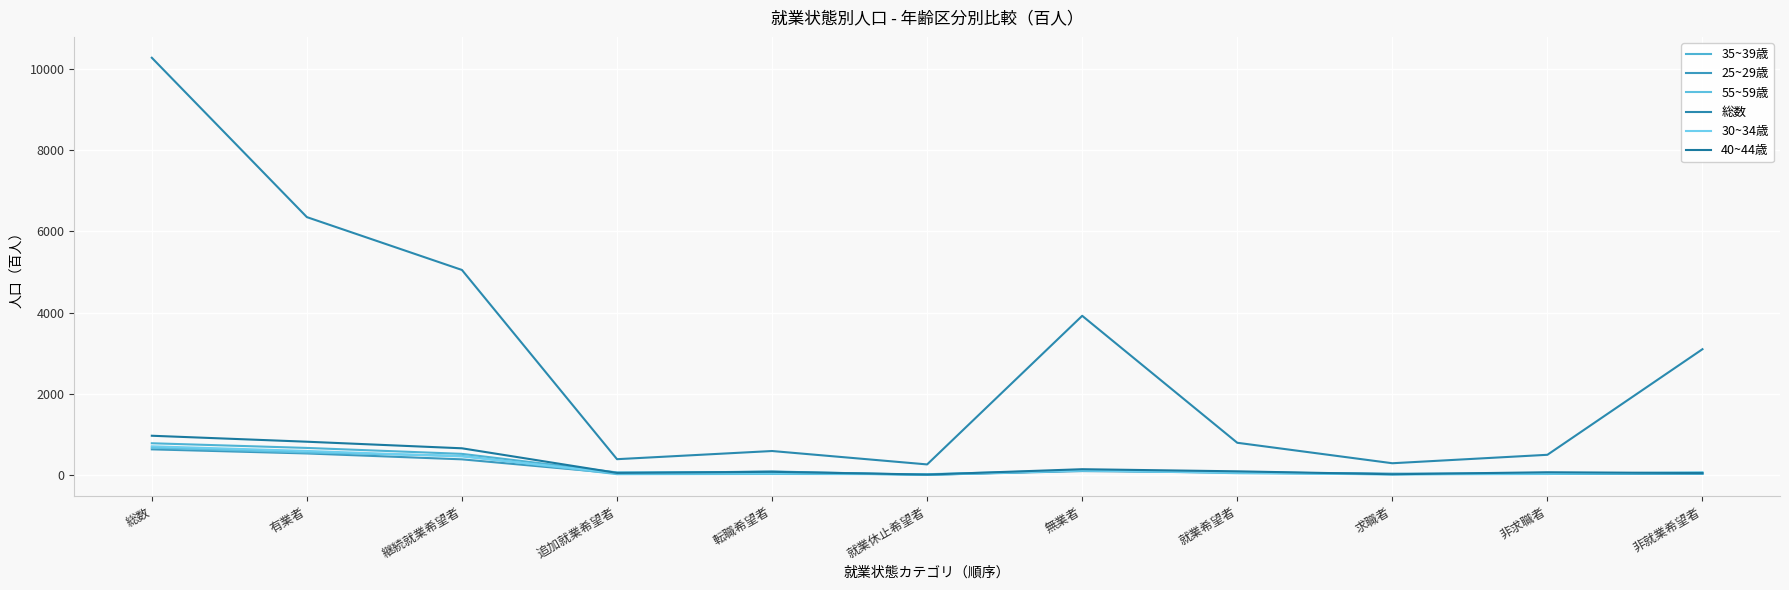

Which has a higher value, 有業者 or 非就業希望者?

有業者